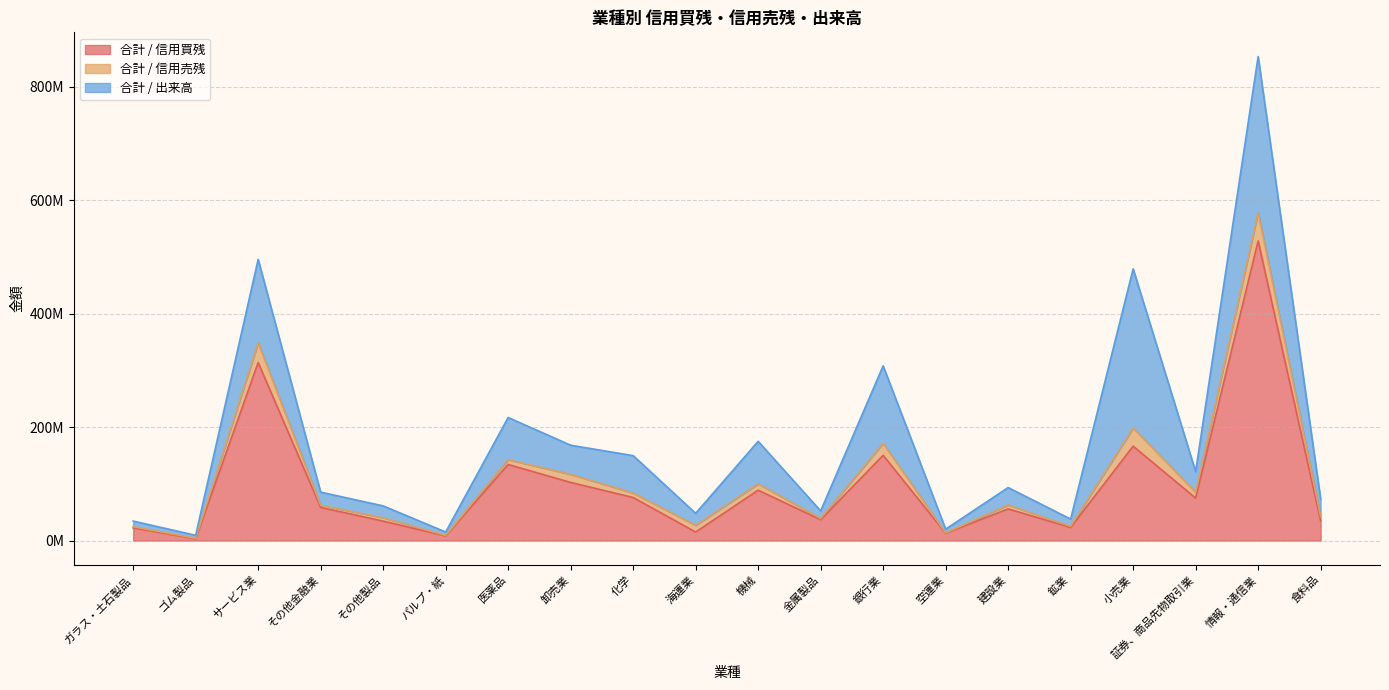

What is the value of the 合計 / 信用売残 point at the 4th from the left?

3906400